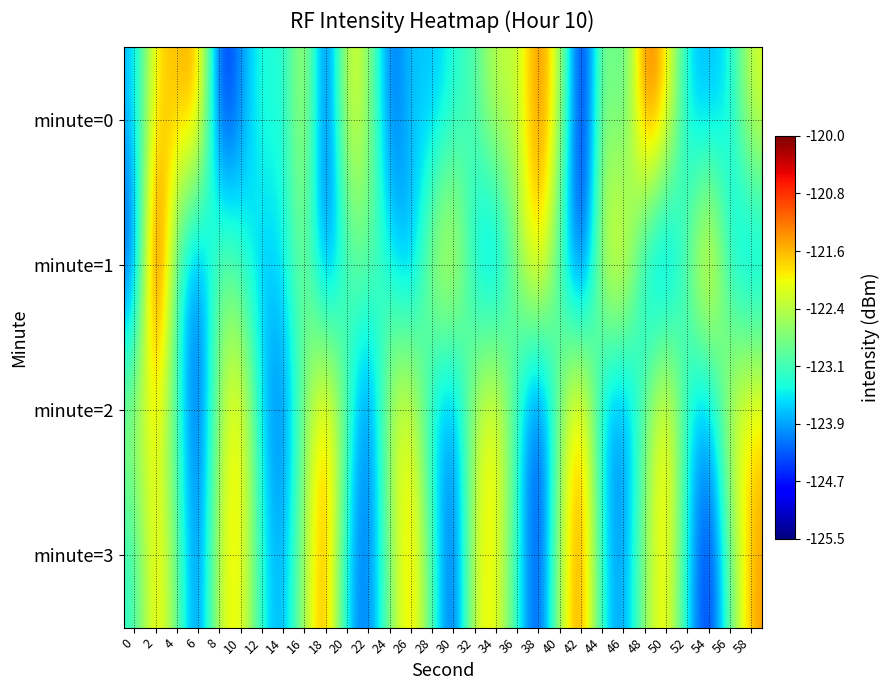

How many series are shown in this chart?

4